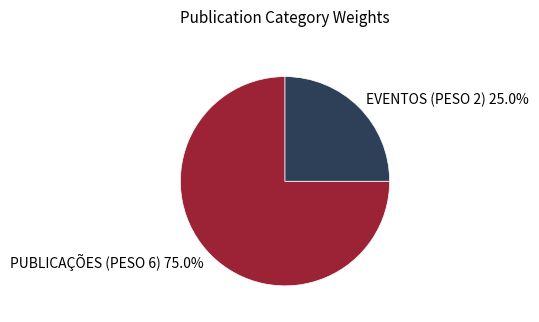

Do PUBLICAÇÕES (PESO 6) and EVENTOS (PESO 2) together represent more than half of the pie?

Yes